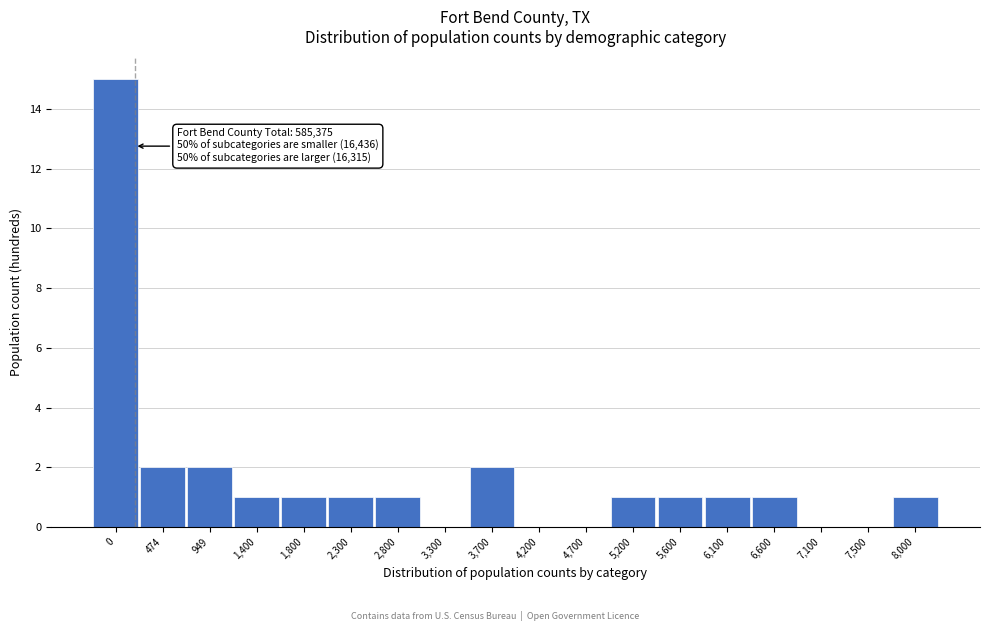

Reading left to right, extract all data points from this chart.

0=15	474=2	949=2	1,400=1	1,800=1	2,300=1	2,800=1	3,300=0	3,700=2	4,200=0	4,700=0	5,200=1	5,600=1	6,100=1	6,600=1	7,100=0	7,500=0	8,000=1